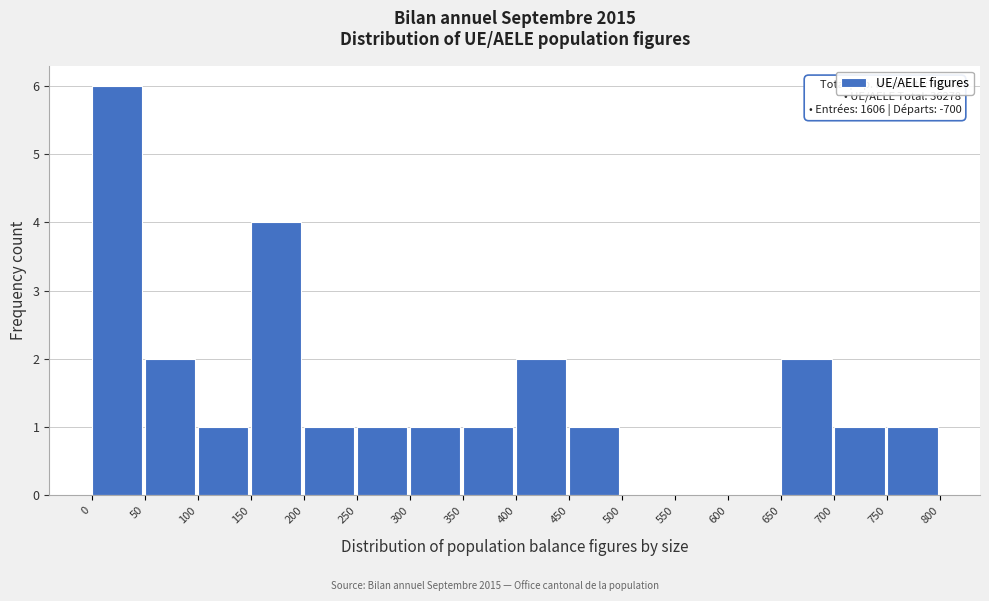

Which range on the x-axis has the tallest bar?

0 to 50